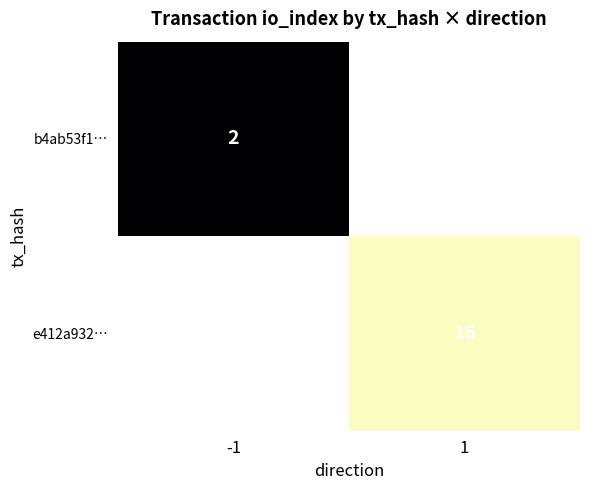

Is it true that b4ab53f1… equals 1 at -1?

False